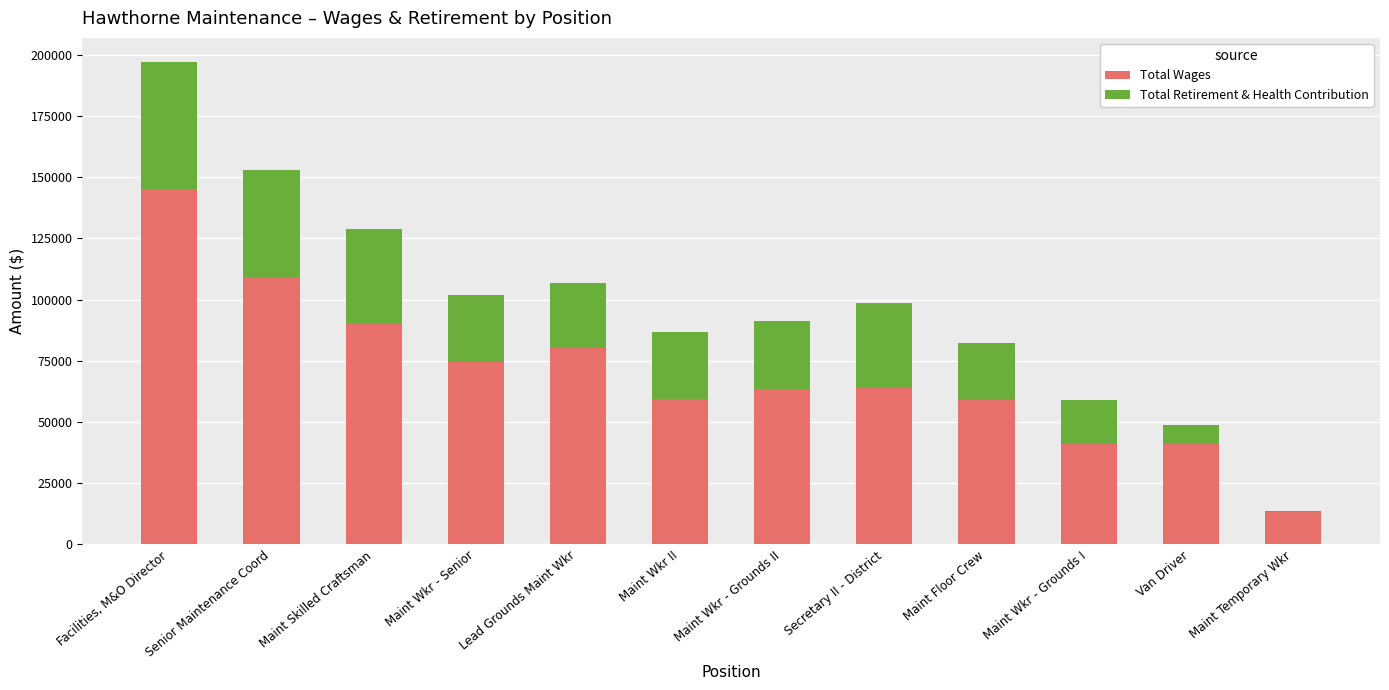

What is the sum of all Total Wages values?

840028.9